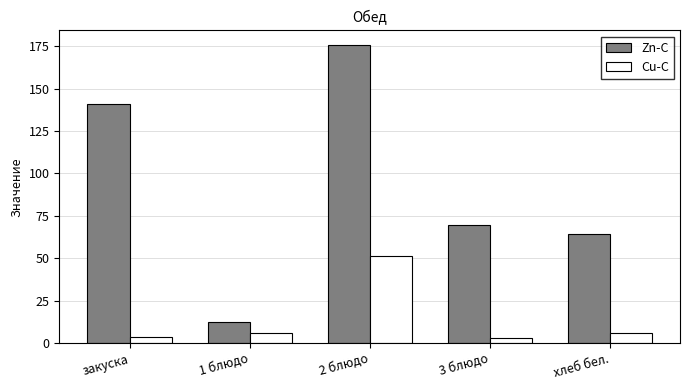

At which category is the sum across all series the highest?

2 блюдо